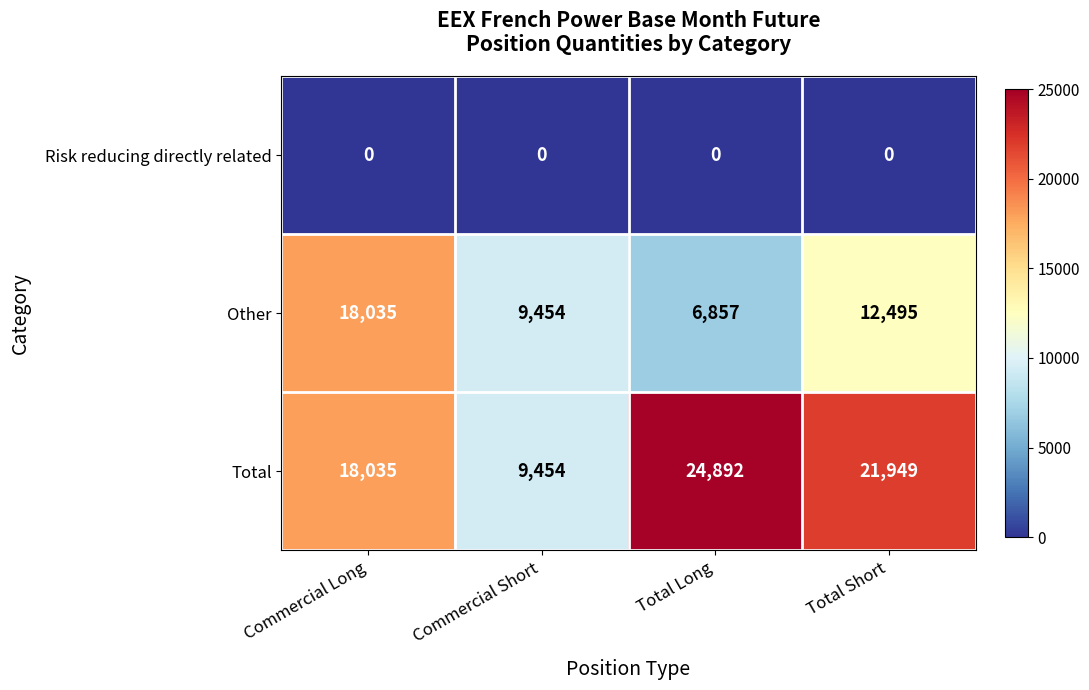

How many distinct data groups are displayed?

3